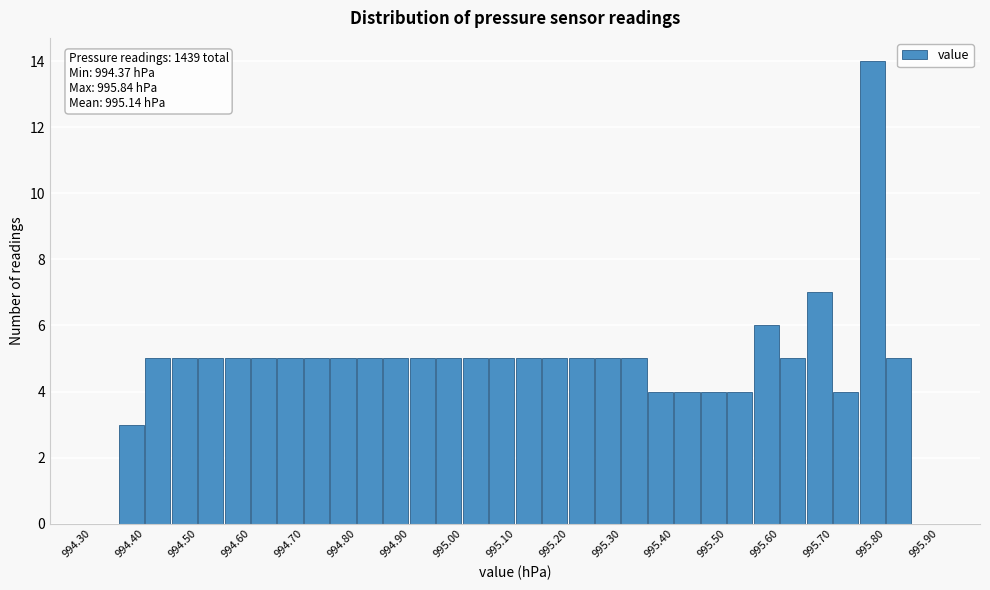

Over which range of the x-axis is the bar tallest?

995.75 to 995.80